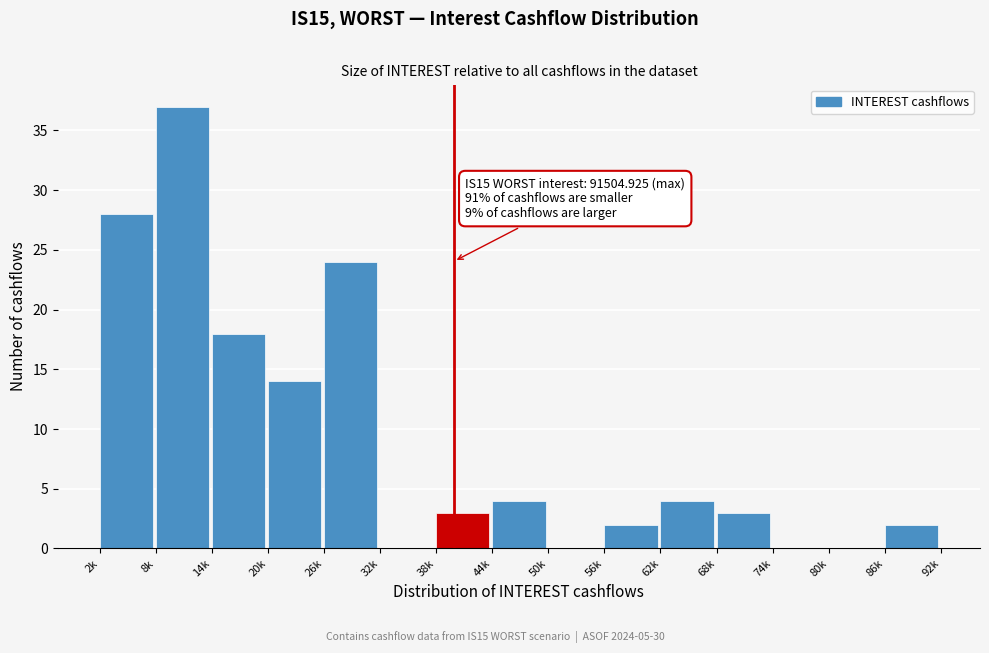

Reading left to right, transcribe all the data shown in this chart.

2k=28	8k=37	14k=18	20k=14	26k=24	32k=0	38k=3	44k=4	50k=0	56k=2	62k=4	68k=3	74k=0	80k=0	86k=2